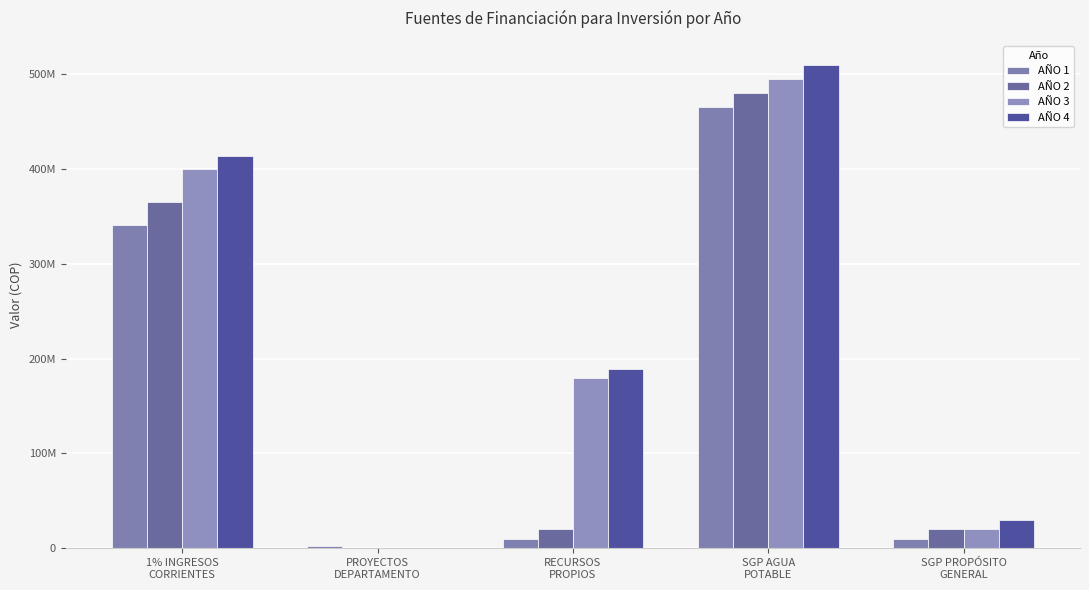

Does the chart contain stacked bars?

No